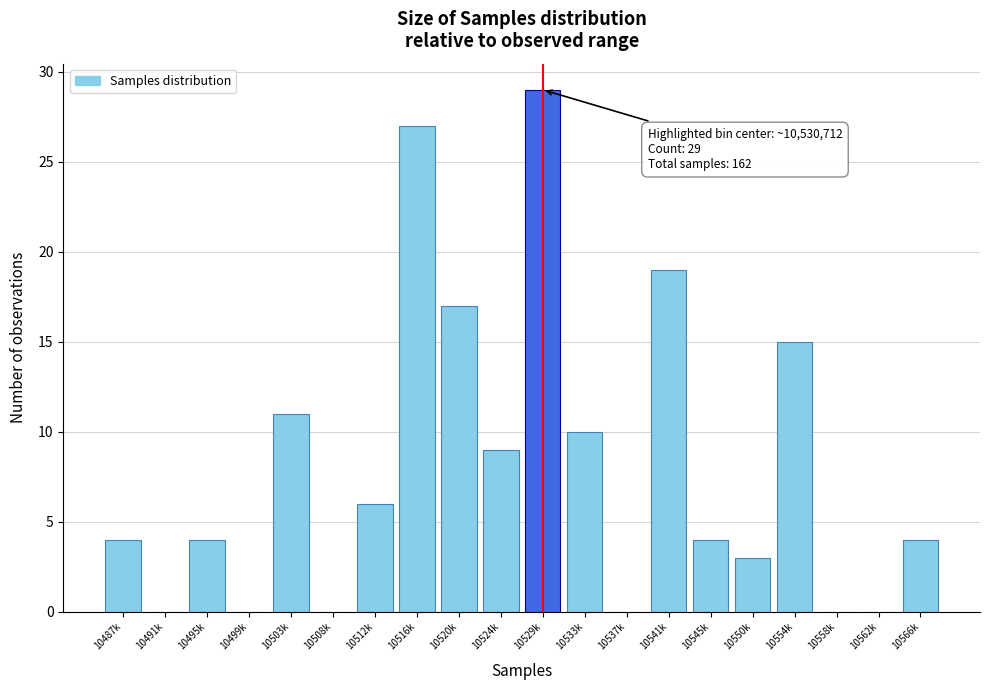

Reading right to left, transcribe all the data shown in this chart.

10566k=4	10562k=0	10558k=0	10554k=15	10550k=3	10545k=4	10541k=19	10537k=0	10533k=10	10529k=29	10524k=9	10520k=17	10516k=27	10512k=6	10508k=0	10503k=11	10499k=0	10495k=4	10491k=0	10487k=4